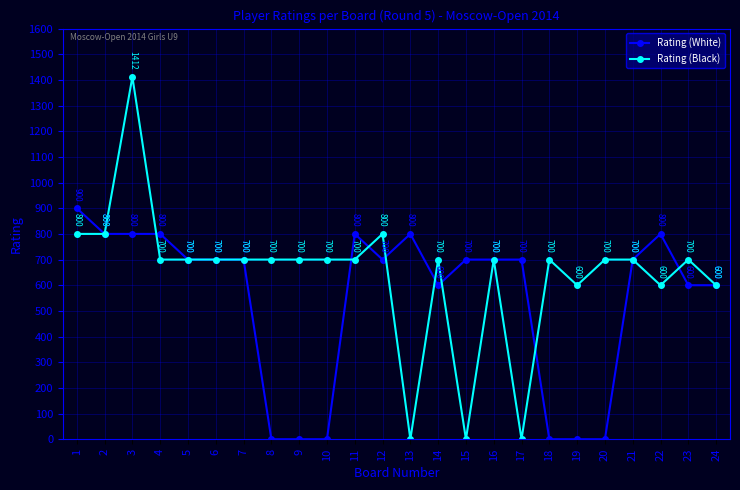

What is the average value of the Rating (White) series?

546